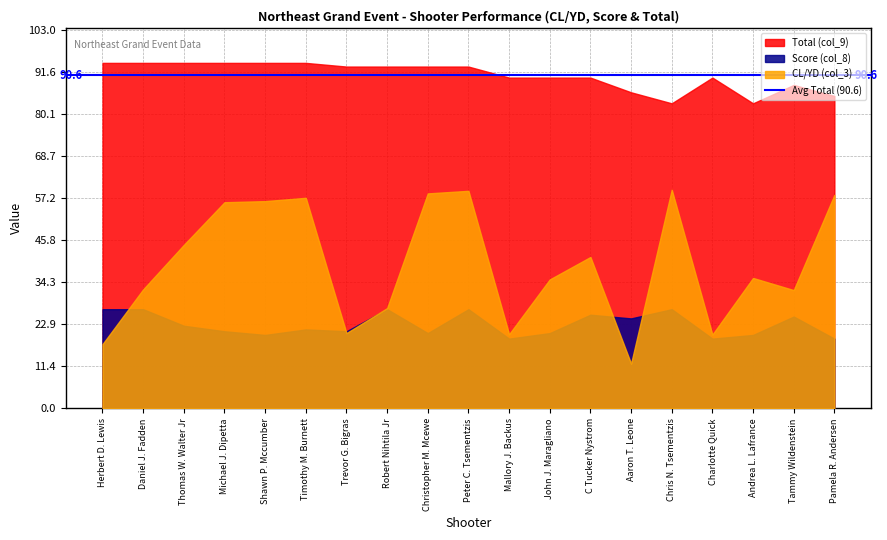

What is the sum of all Total (col_9) values?

1721.0